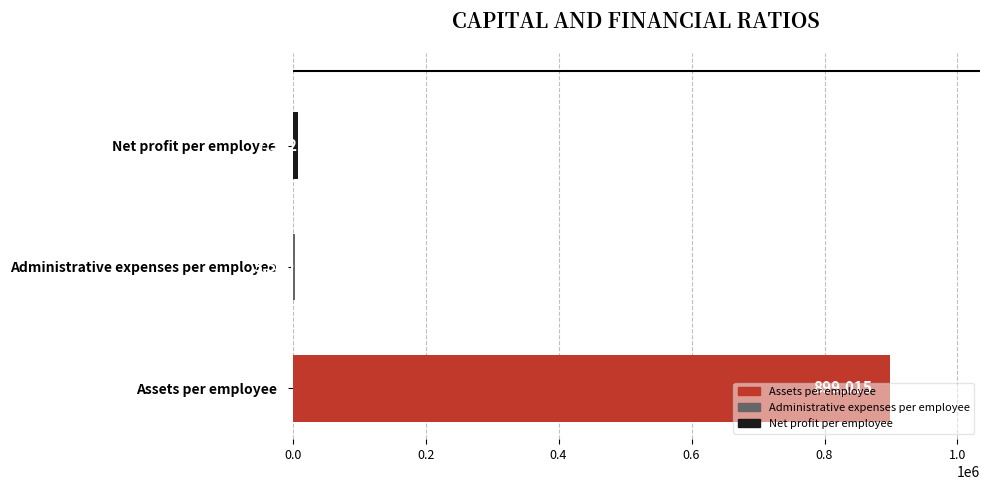

How many data points does each series have?

3